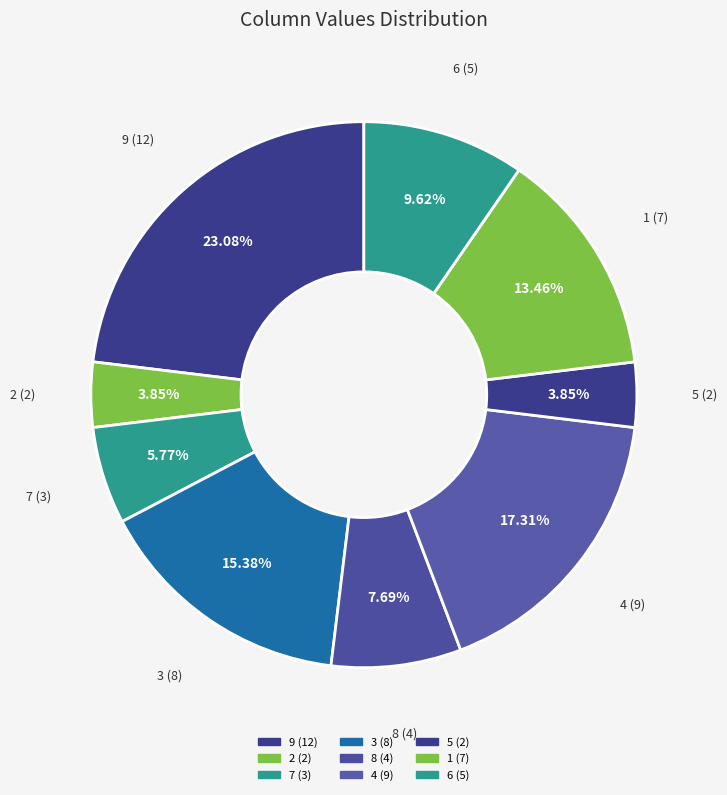

How many slices are in this pie chart?

9